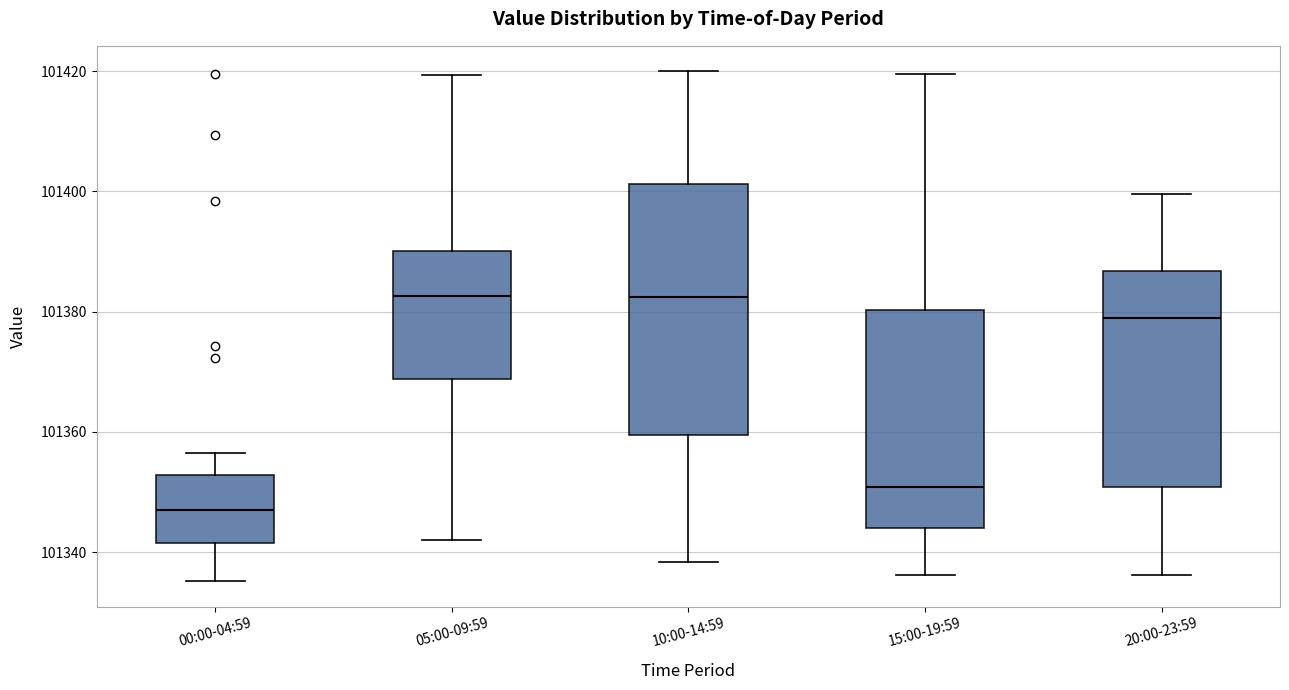

Reading left to right, read every box against the y-axis: the position of its median line, the range the box covers, and the ends of its whiskers. The values are not printed on the chart, so give them approximately, as read against the axis.

00:00-04:59: median 101348, box 101342 to 101352, whiskers 101336 to 101356
05:00-09:59: median 101382, box 101368 to 101390, whiskers 101342 to 101420
10:00-14:59: median 101382, box 101360 to 101402, whiskers 101338 to 101420
15:00-19:59: median 101350, box 101344 to 101380, whiskers 101336 to 101420
20:00-23:59: median 101378, box 101350 to 101386, whiskers 101336 to 101400